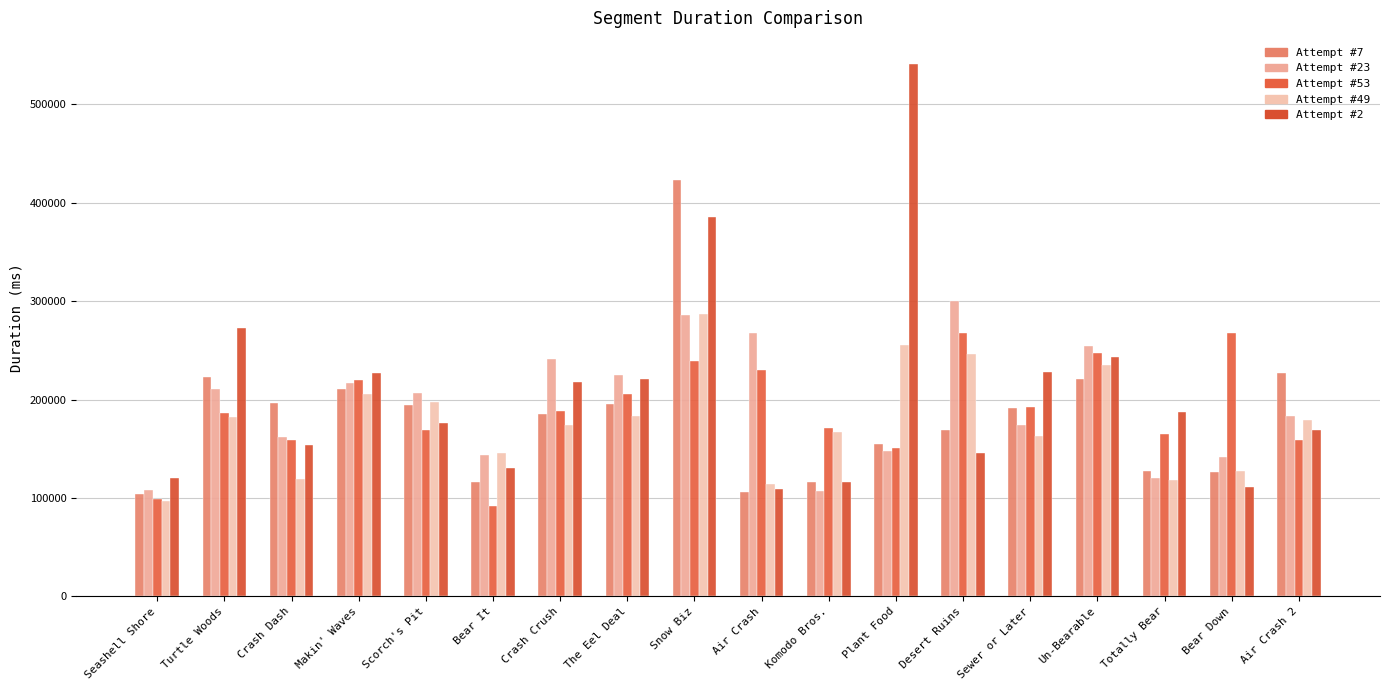

What is the total value across all series at Komodo Bros.?

677392